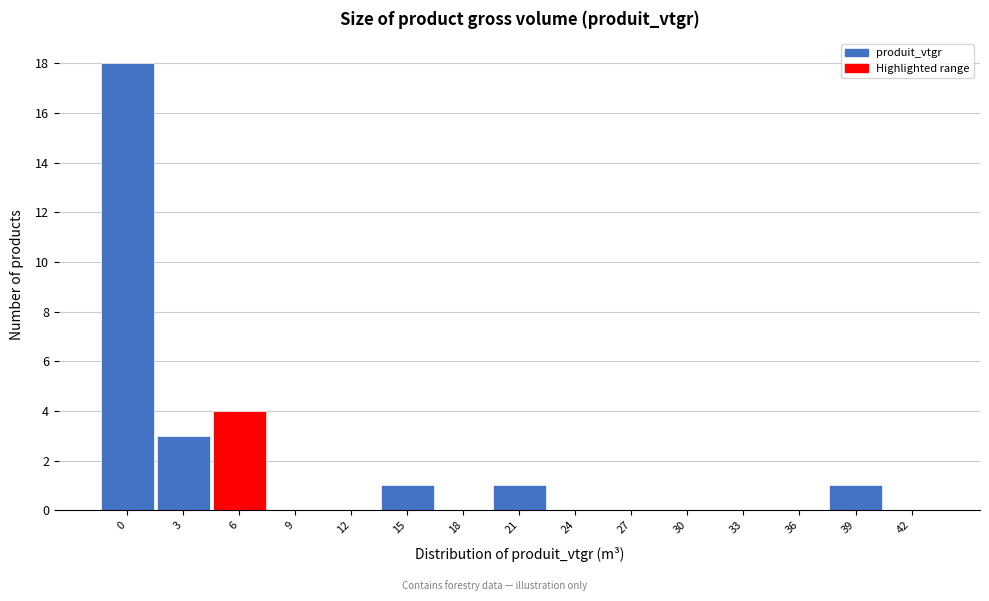

Reading left to right, transcribe all the data shown in this chart.

0=18	3=3	6=4	9=0	12=0	15=1	18=0	21=1	24=0	27=0	30=0	33=0	36=0	39=1	42=0